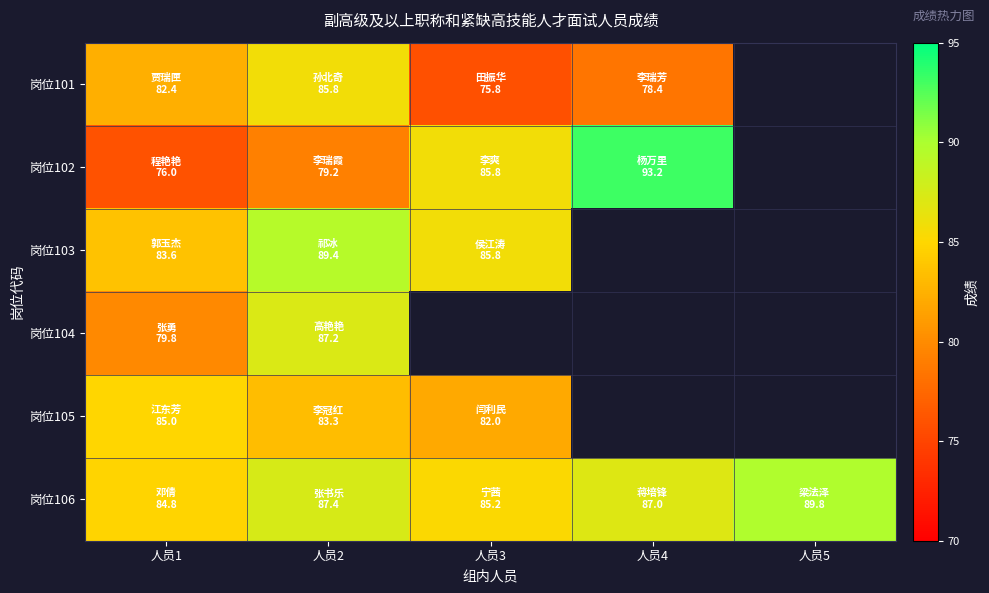

At which label is 岗位101 closest to 80?

人员4